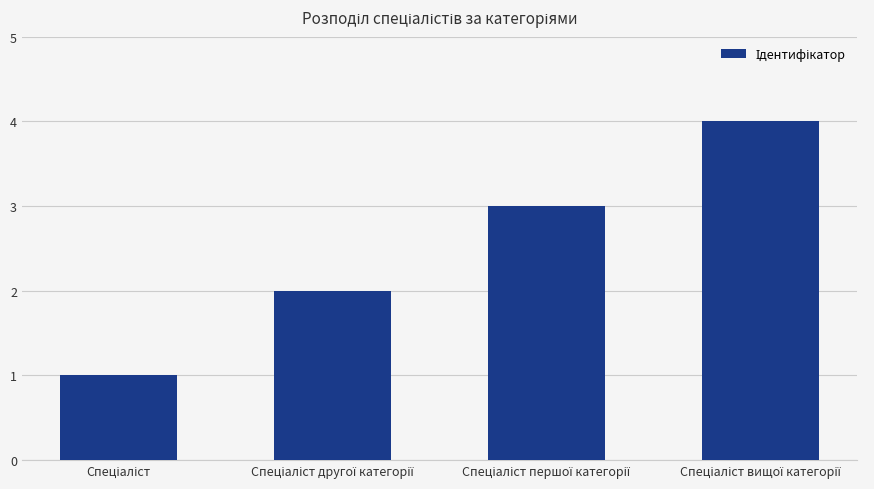

What is the difference between the maximum and minimum values?

3